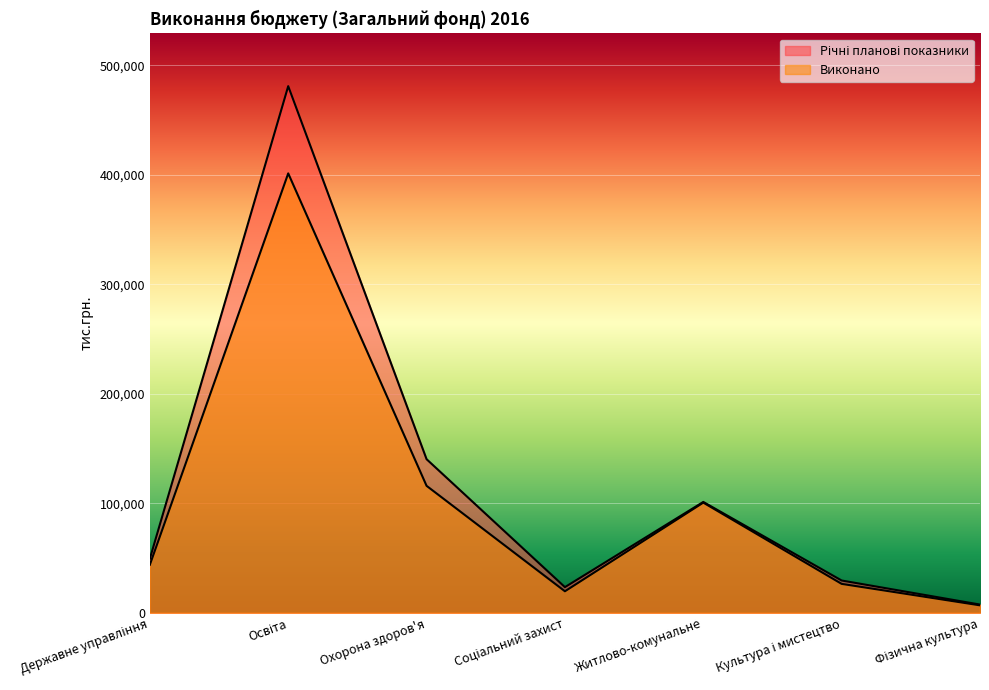

At which category does the chart reach its minimum across all series?

Фізична культура